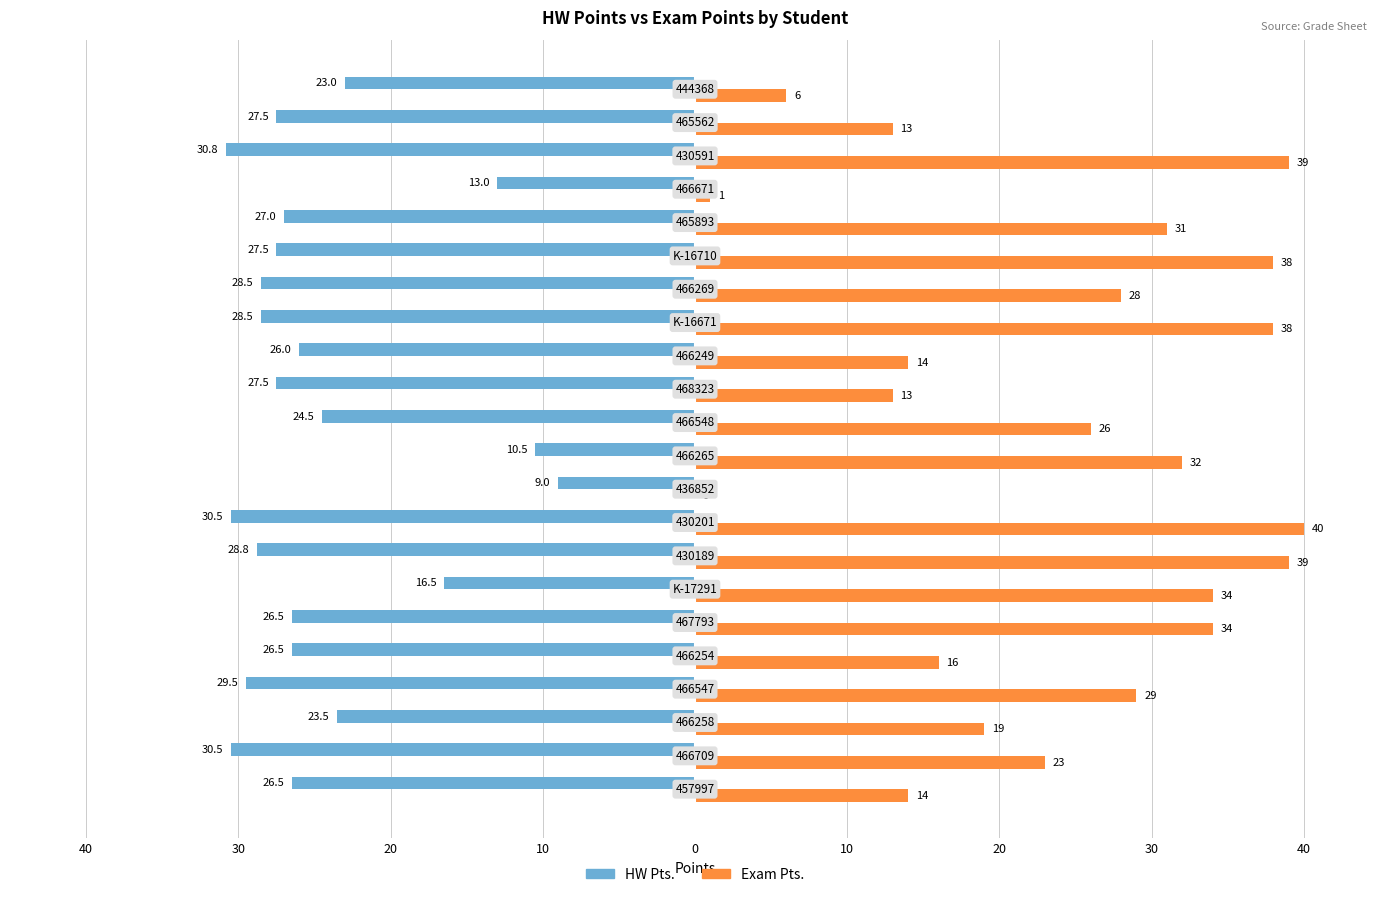

What are all the series names shown in the legend?

HW Pts., Exam Pts.